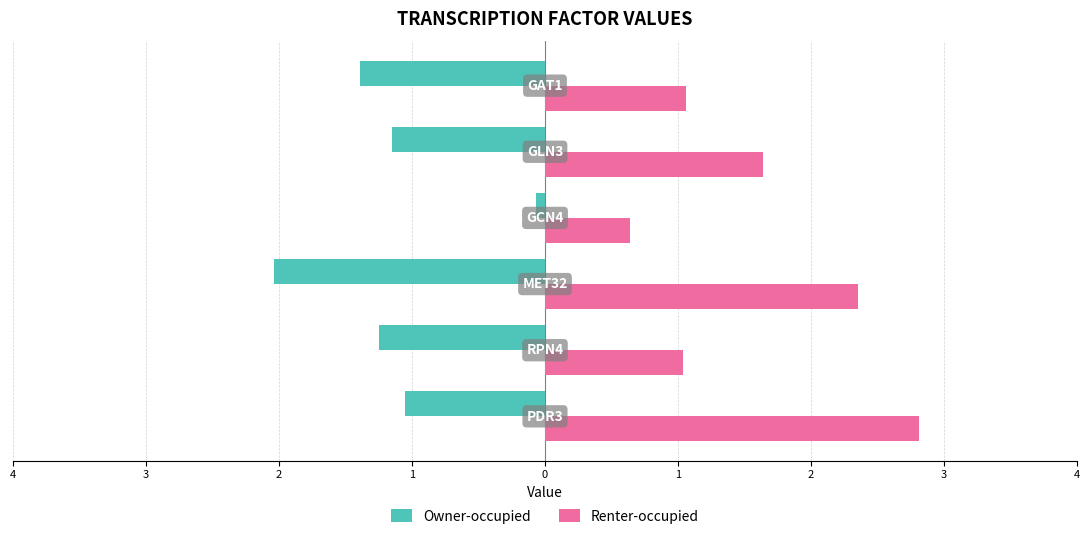

Reading left to right, what are all the values shown in this chart?

Owner-occupied: -1.1	-1.3	-2.0	-0.1	-1.2	-1.4
Renter-occupied: 2.8	1.0	2.4	0.6	1.6	1.1